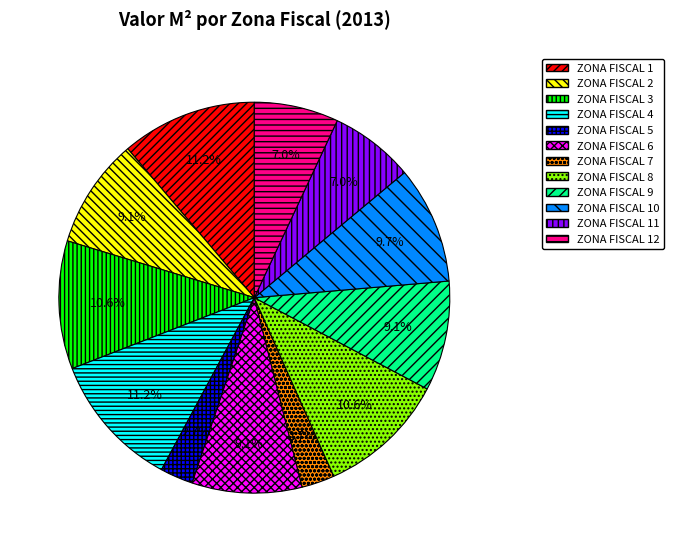

What percentage do ZONA FISCAL 12 and ZONA FISCAL 8 together represent?

17.6%